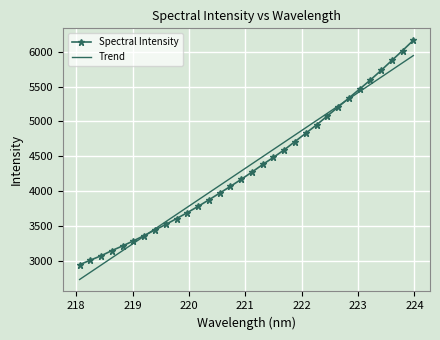

What are all the series names shown in the legend?

Spectral Intensity, Trend